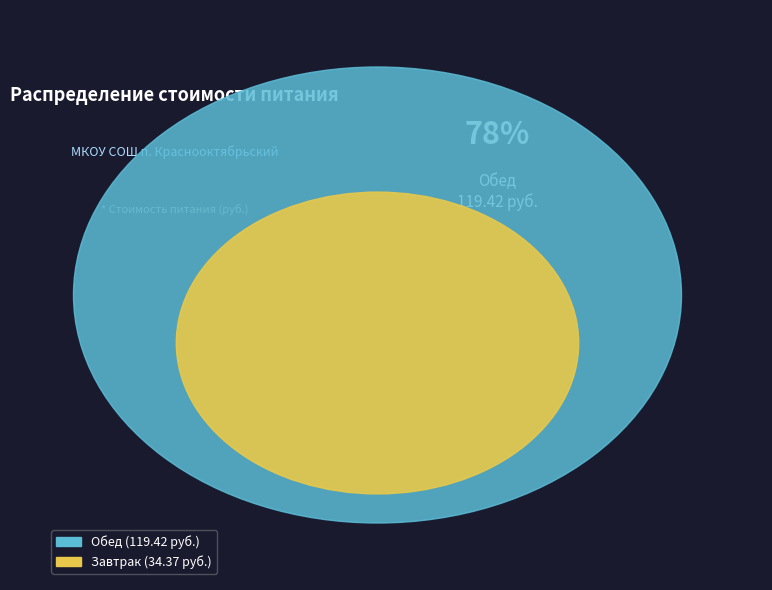

Do Обед and Завтрак together represent more than half of the pie?

Yes